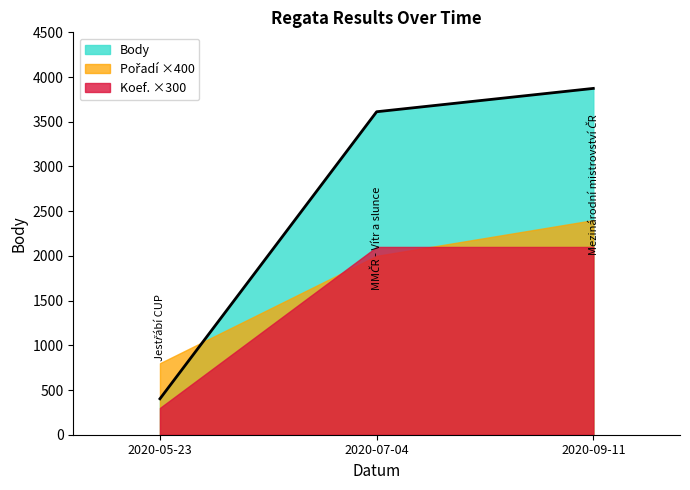

What is the approximate value of Pořadí at 2020-09-11?

6